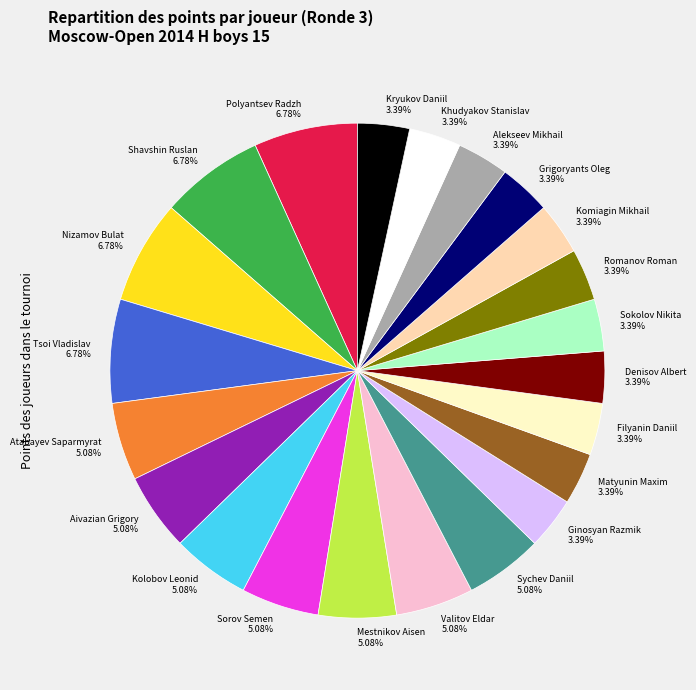

Is it true that Valitov Eldar is 1% of the pie?

False